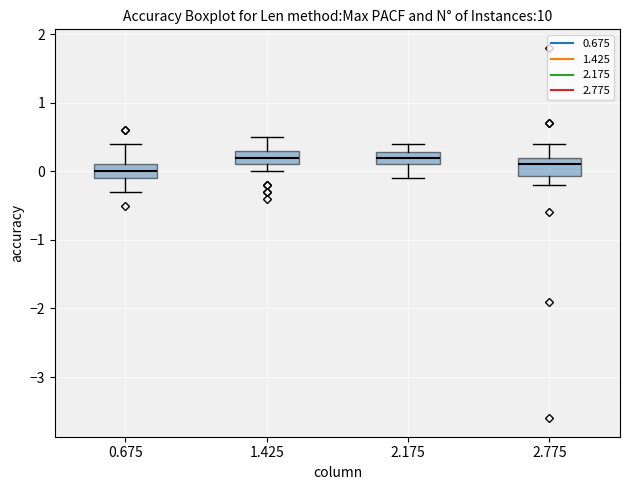

Where does the lower whisker of the box at x = 0.675 end on the y-axis? The values are not printed on the chart, so give them approximately, as read against the axis.

-0.3